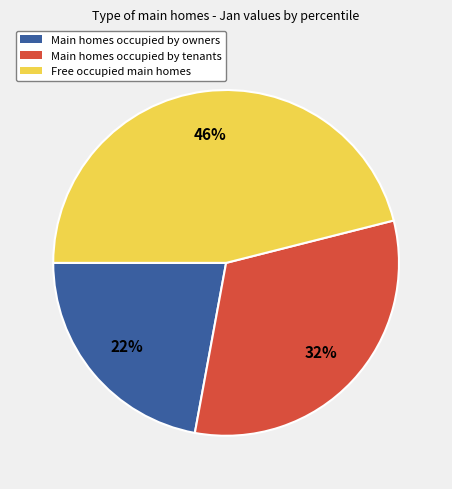

Which slice is the largest?

Free occupied main homes